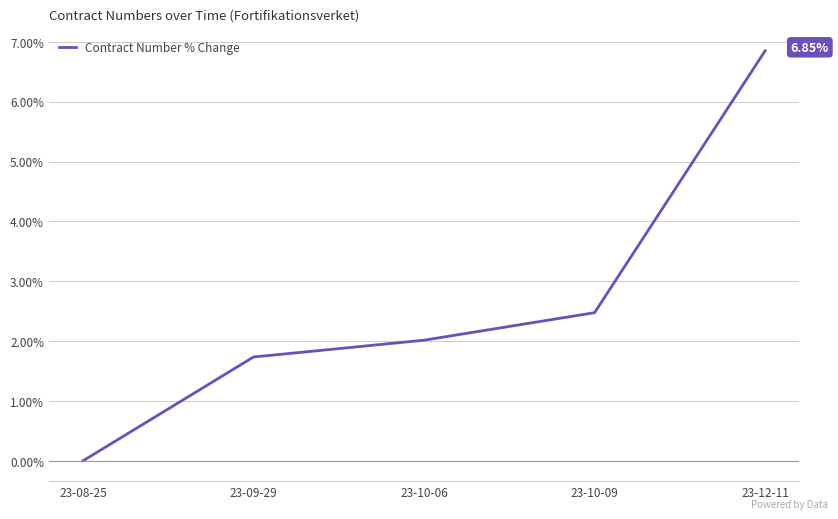

Does the chart display data point markers on the line(s)?

No